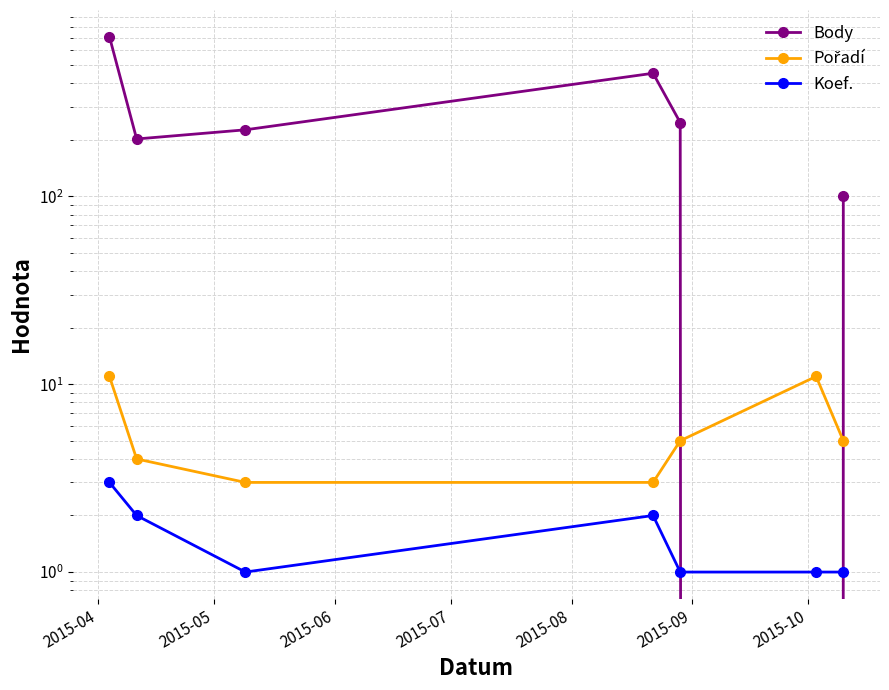

The Koef. series shows 1 at 2015-09. True or false?

True